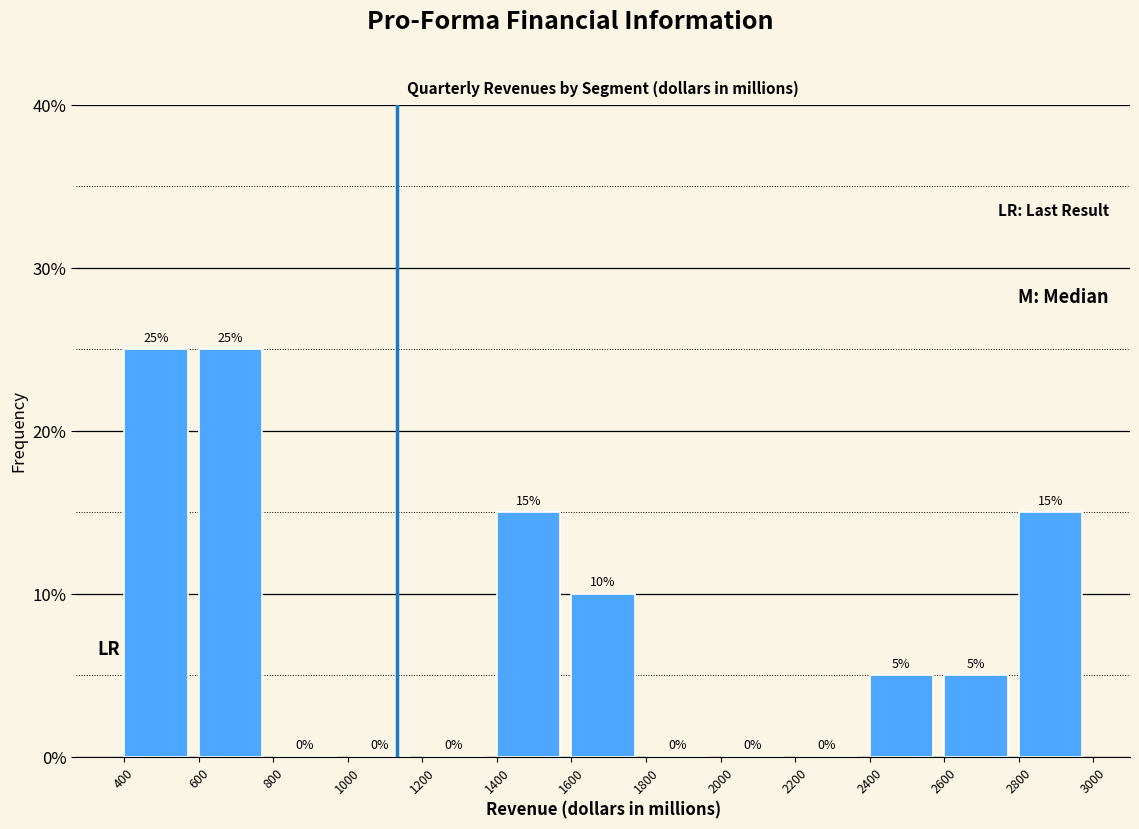

Reading left to right, transcribe this chart: for each bar, give the range it covers on the x-axis and its height.

400 to 600: 25
600 to 800: 25
800 to 1000: 0
1000 to 1200: 0
1200 to 1400: 0
1400 to 1600: 15
1600 to 1800: 10
1800 to 2000: 0
2000 to 2200: 0
2200 to 2400: 0
2400 to 2600: 5
2600 to 2800: 5
2800 to 3000: 15